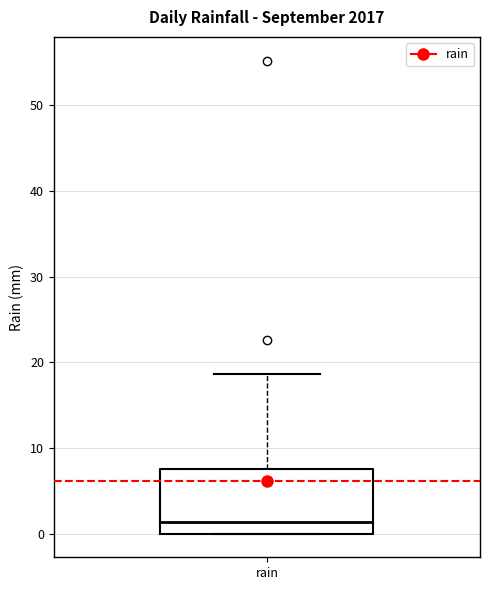

Where does the upper whisker of the box for rain end on the y-axis? The values are not printed on the chart, so give them approximately, as read against the axis.

19